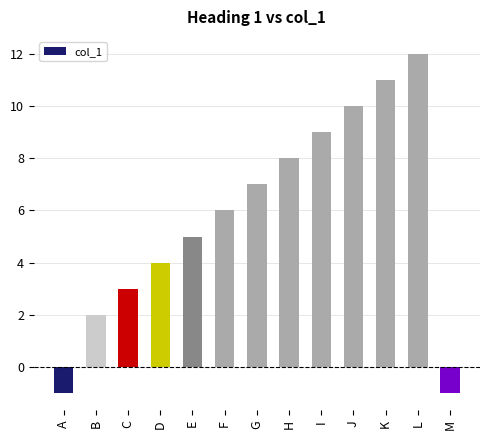

Count the number of categories in the chart.

13